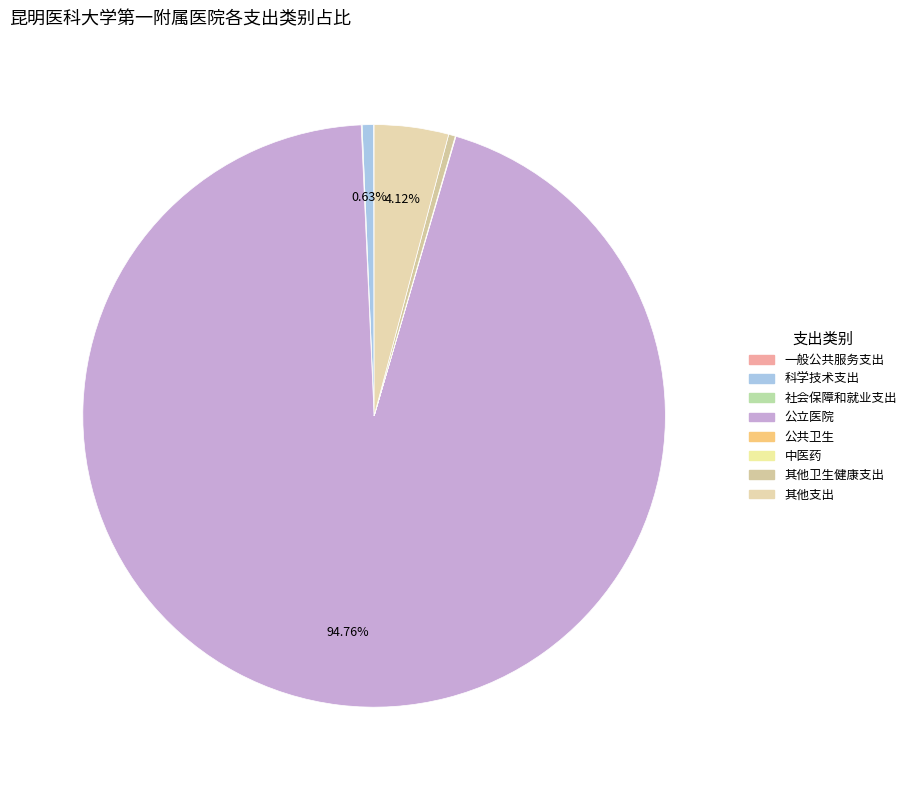

Which slice is the largest?

公立医院